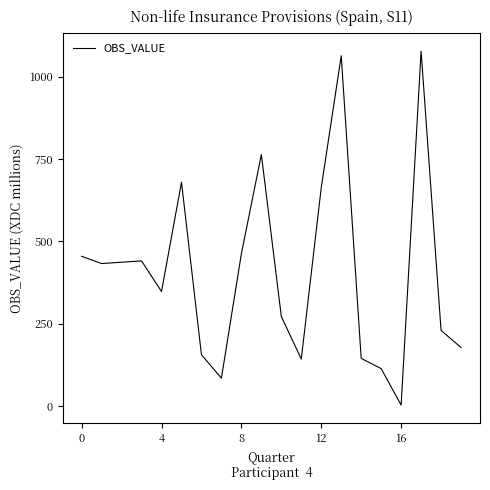

What is the difference between the maximum and minimum values?

1075